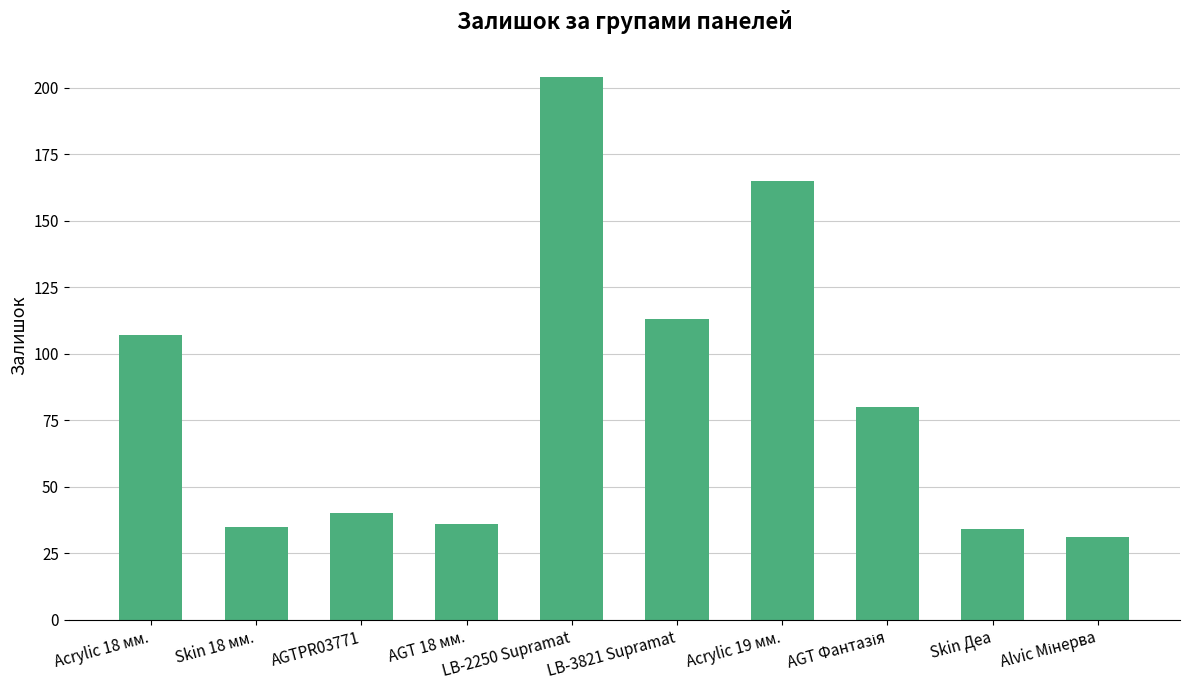

Reading left to right, extract all data points from this chart.

107	35	40	36	204	113	165	80	34	31